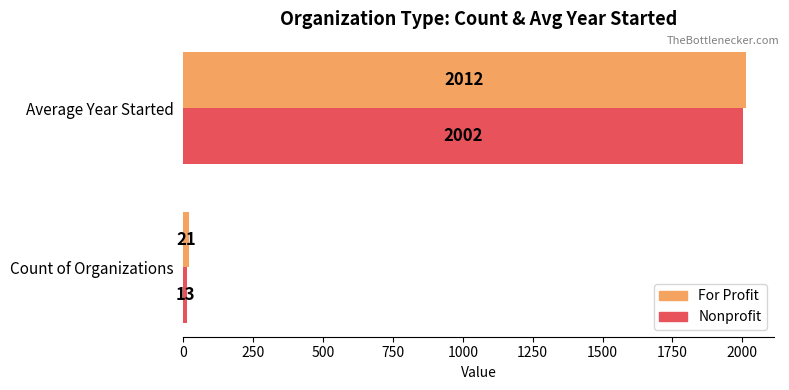

Is it true that For Profit equals 2012 at Average Year Started?

True